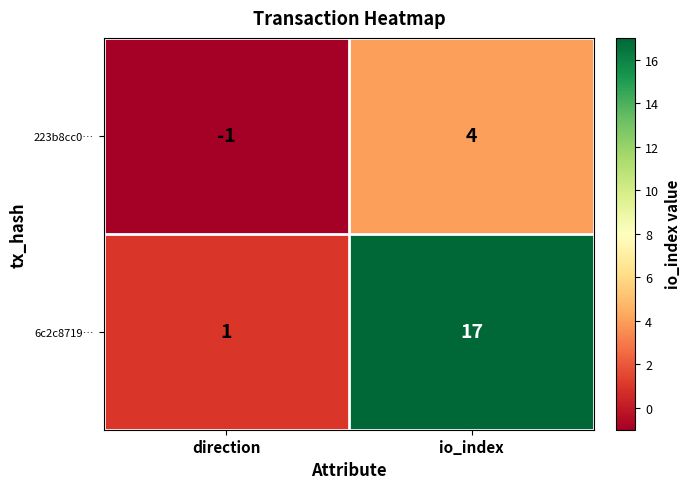

Reading left to right, extract all data points from this chart.

223b8cc0…: direction=-1	io_index=4
6c2c8719…: direction=1	io_index=17